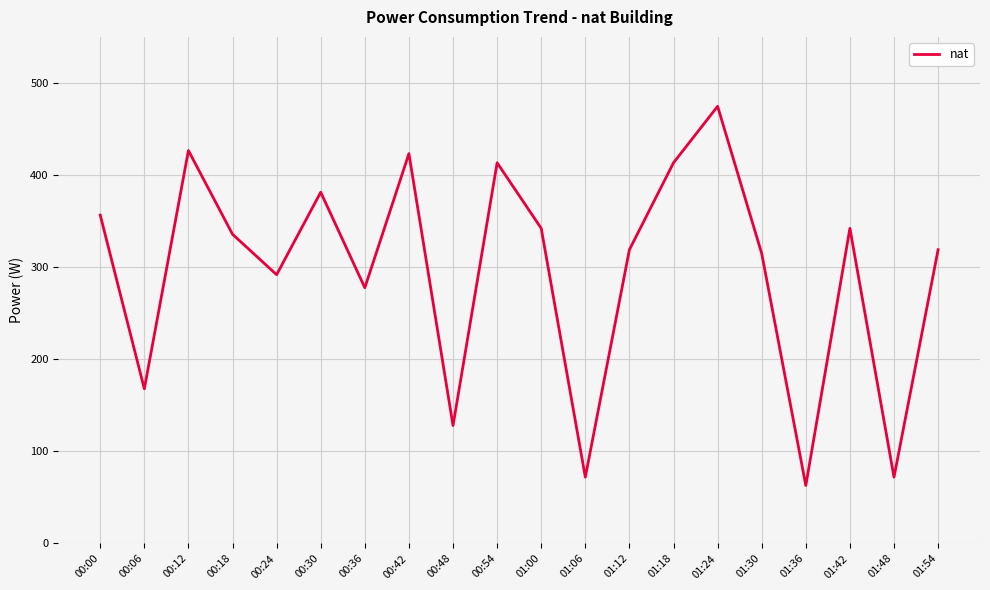

What is the ratio of the value at 00:24 to the value at 00:54?

0.7